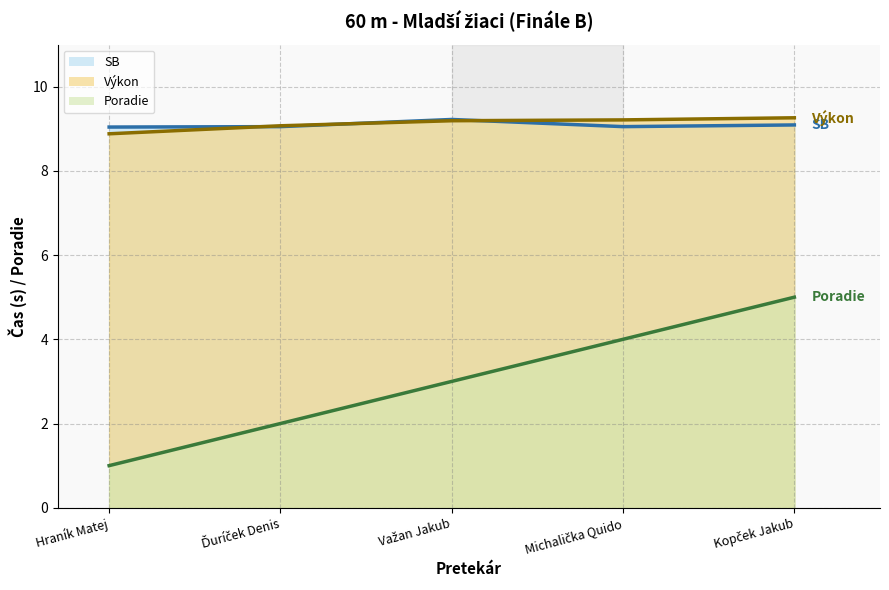

What is the smallest value displayed?

1.0